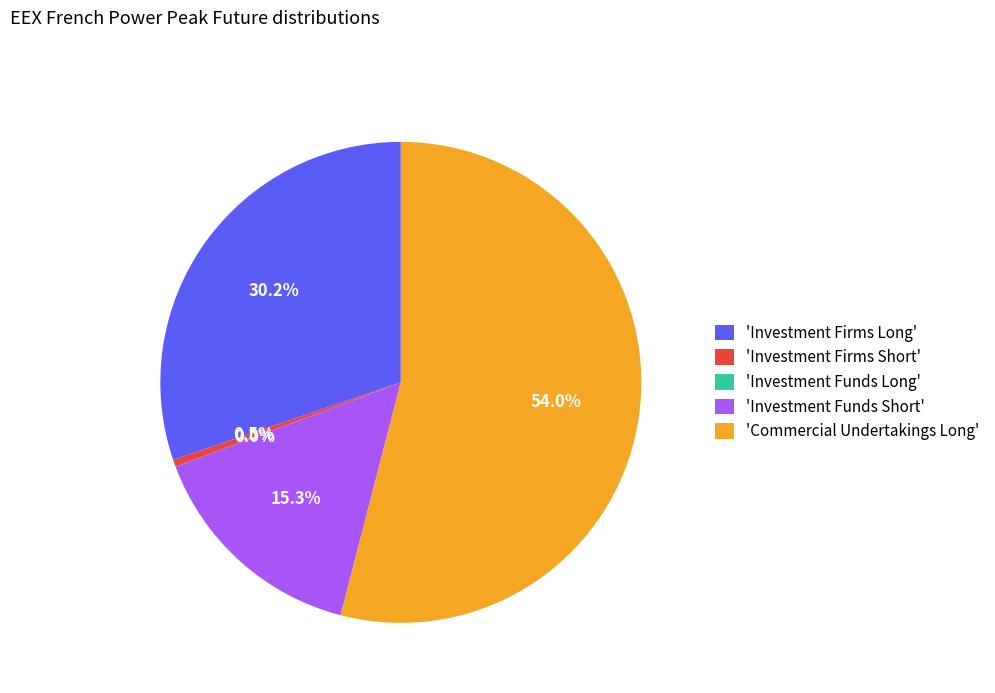

What percentage do 'Investment Firms Short' and 'Investment Firms Long' together represent?

30.7%